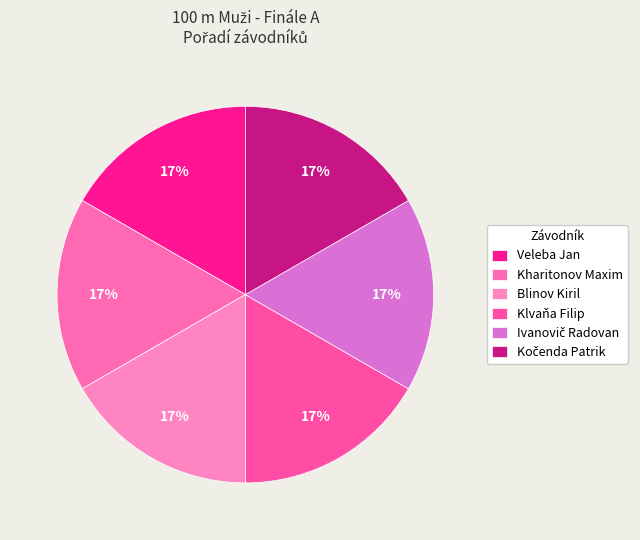

To the nearest percent, what percentage of the pie is Veleba Jan?

17%